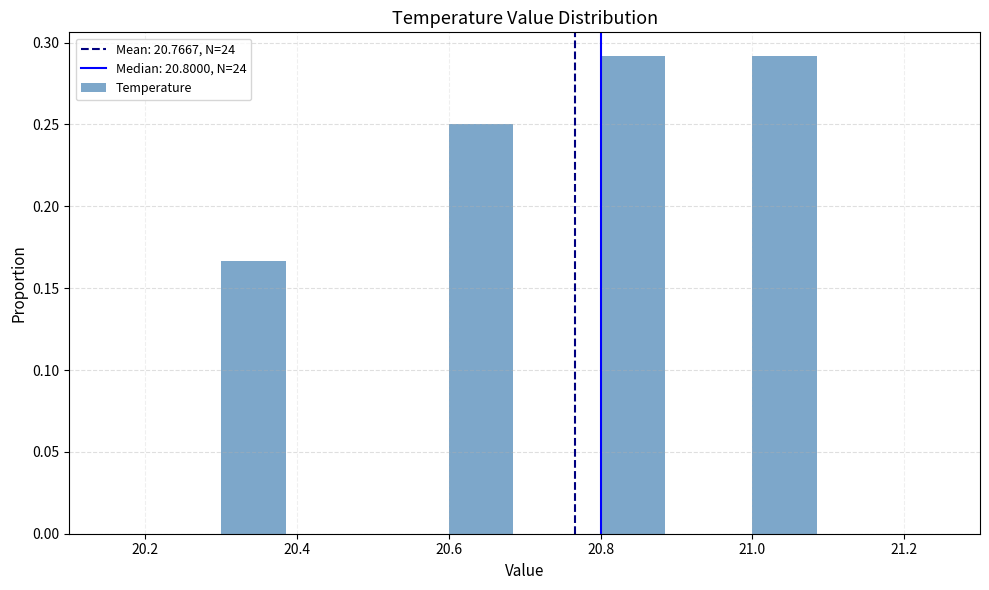

What is the height of the bar covering 20.8 to 20.9 on the x-axis? The values are not printed on the chart, so give them approximately, as read against the axis.

0.290